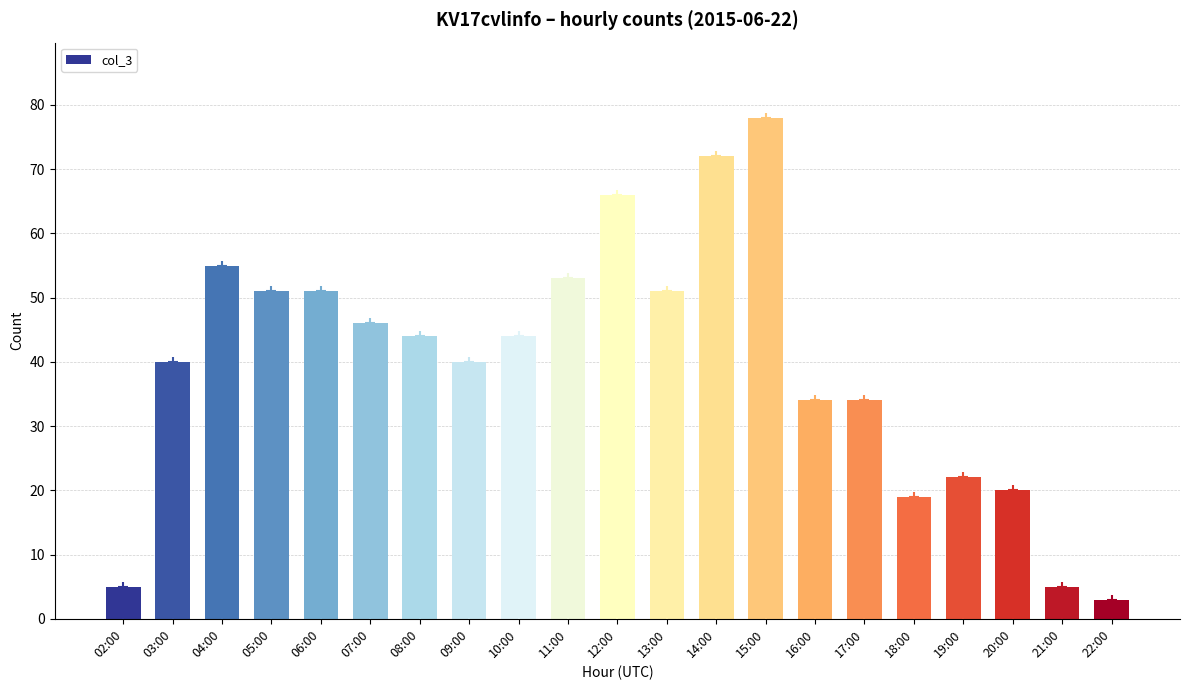

Where does the data first go above 44?

04:00